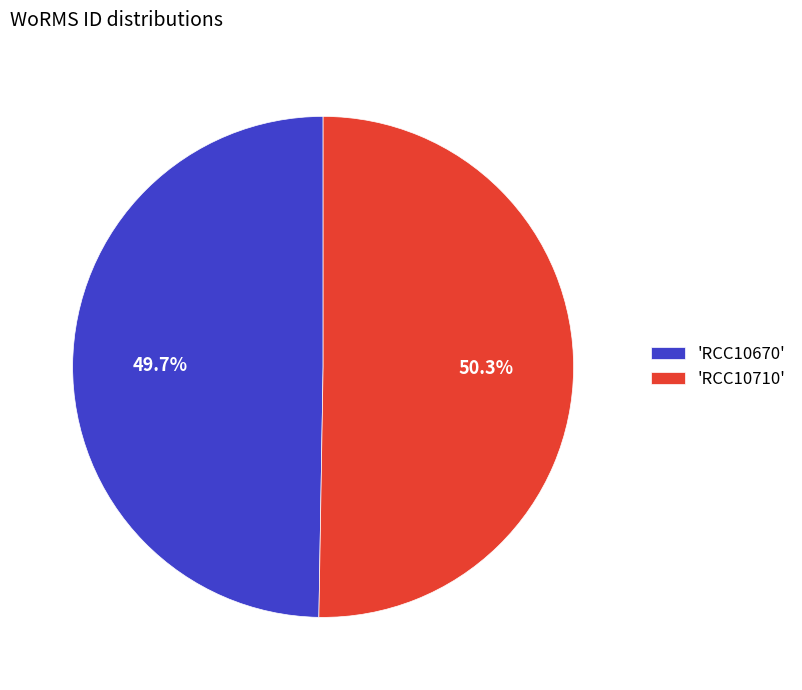

Is there any slice that represents more than half of the pie?

Yes